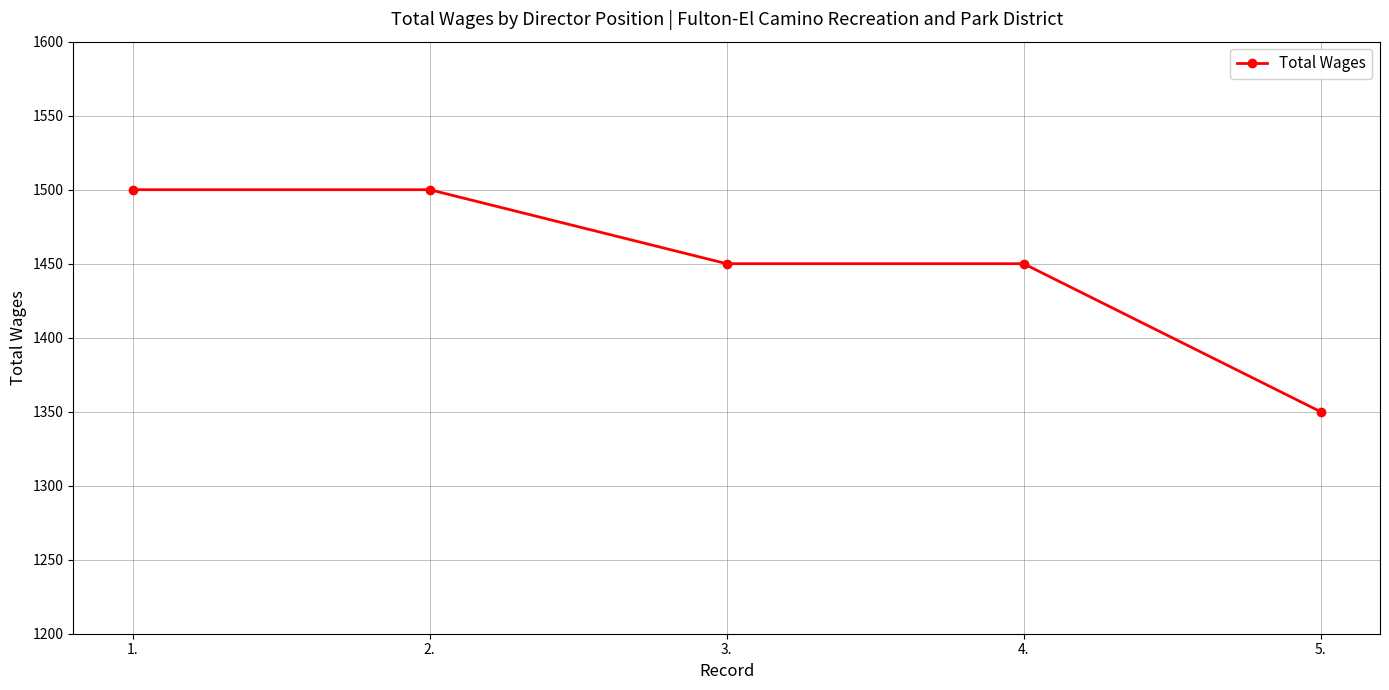

What is the smallest value displayed?

1350